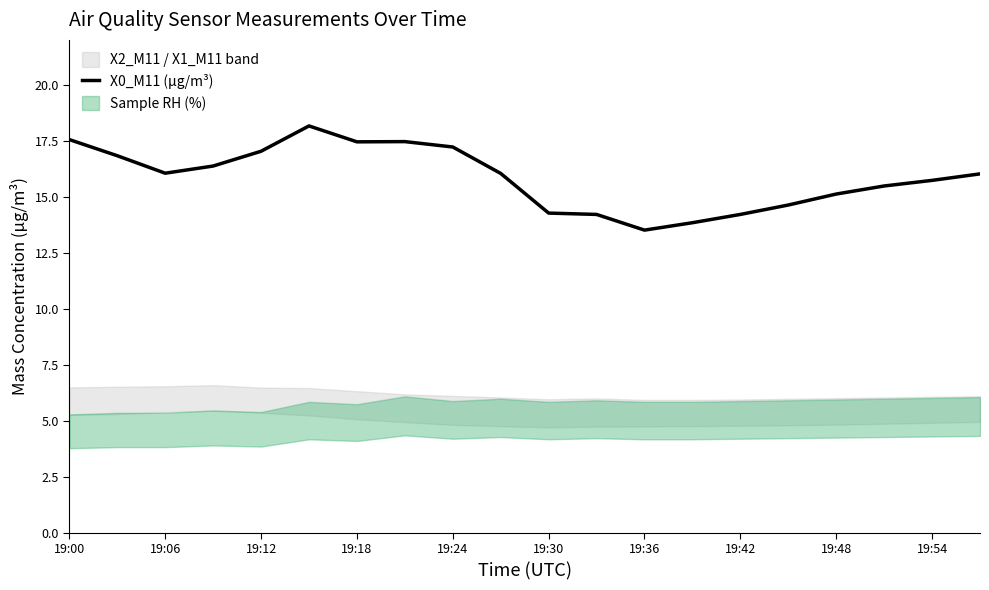

What is the difference between the maximum and second lowest values?

4.3